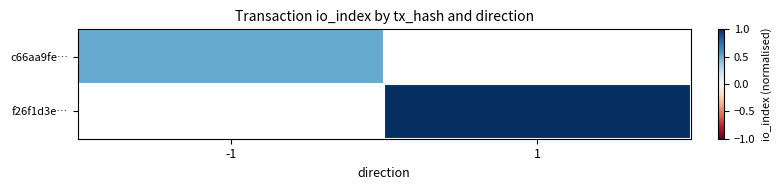

How many series are shown in this chart?

2